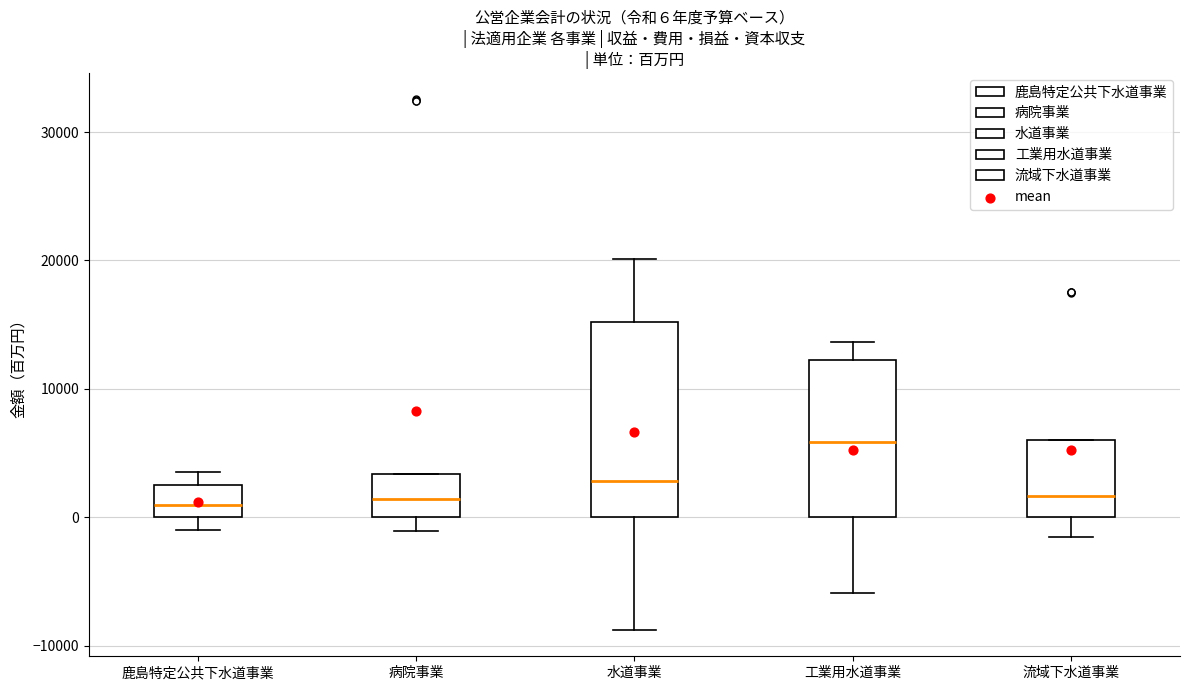

Comparing the boxes themselves (not the whiskers), which one is the tallest?

水道事業